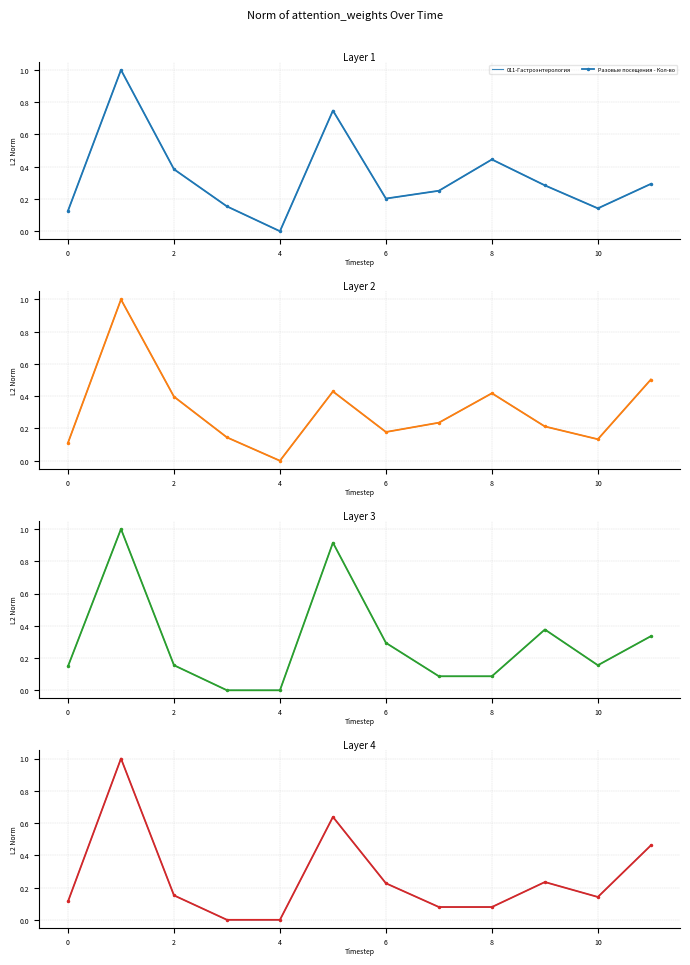

What is the label of the 10th point from the right?

2